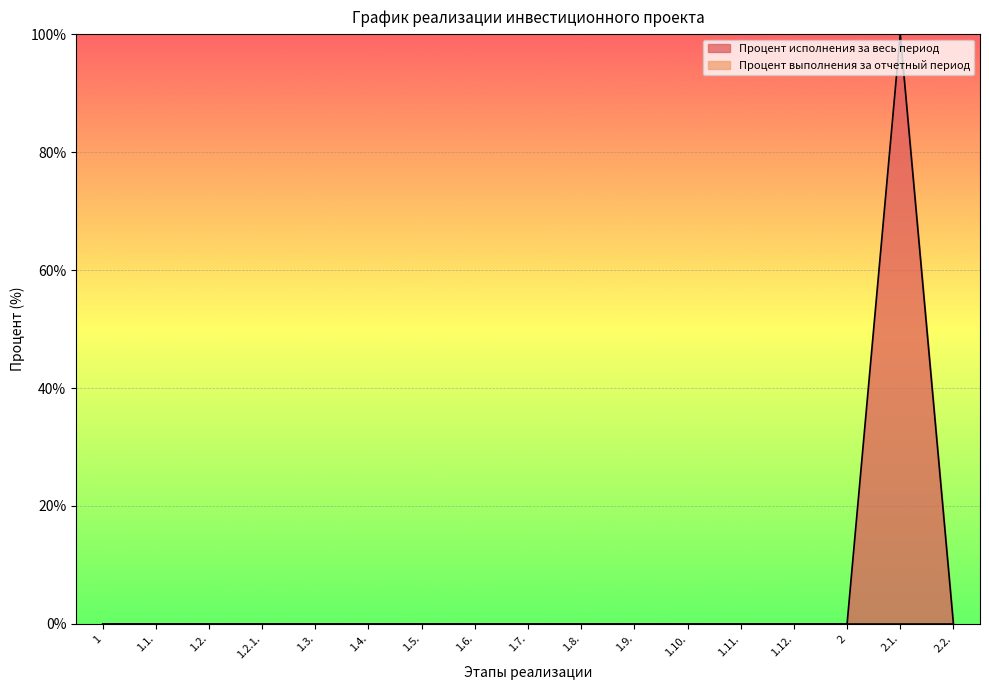

Where is the data nearest to the value 50?

1